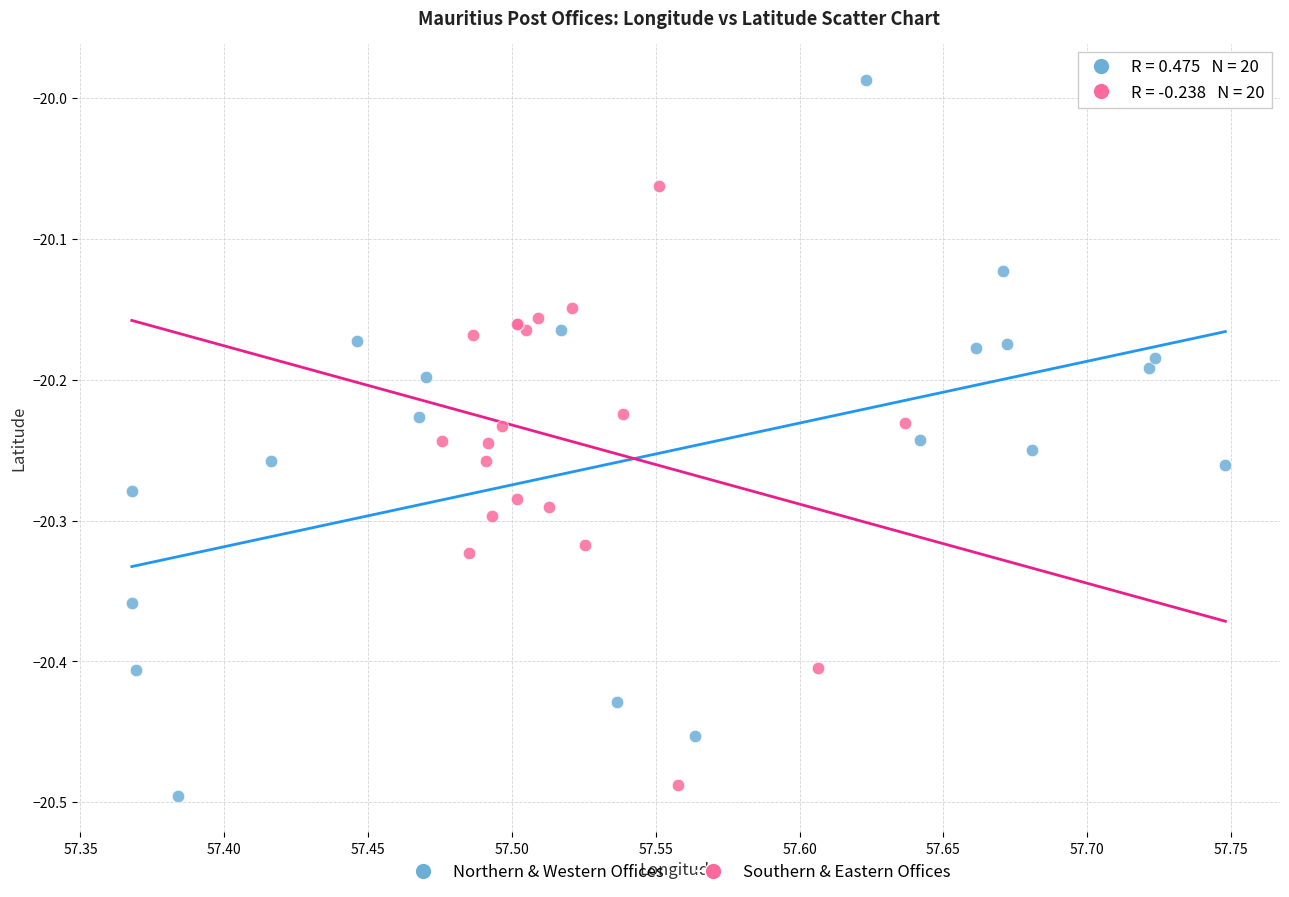

Which series has the widest spread of Y values?

Northern & Western Offices